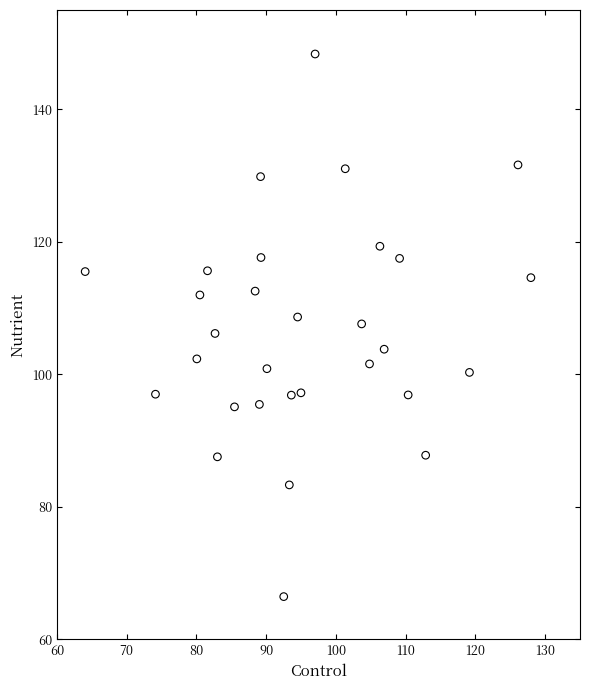

What is the range of Y values (max minus min)?

81.9